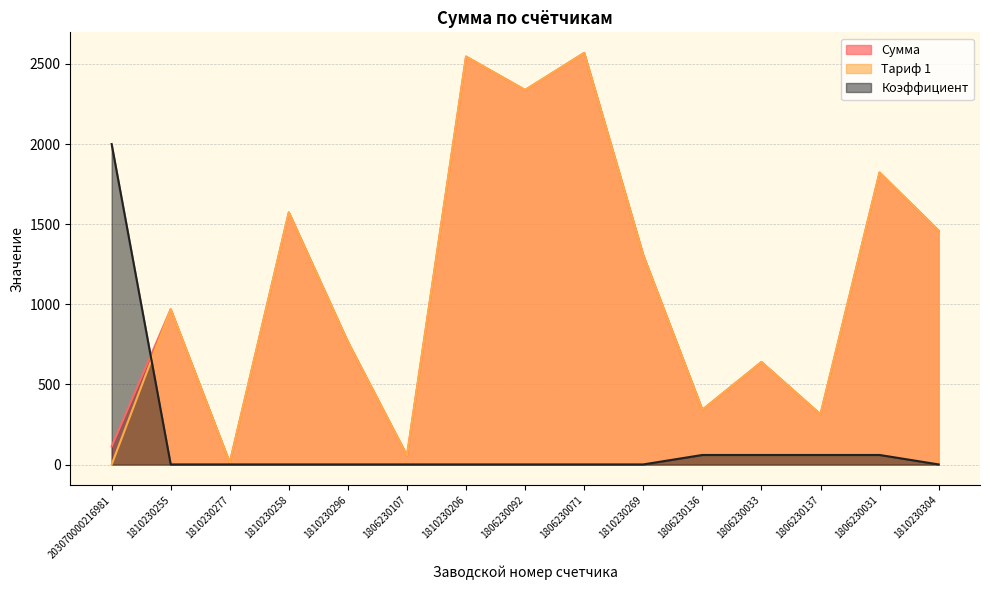

Is it true that Сумма equals 160.3 at 203070000216981?

False